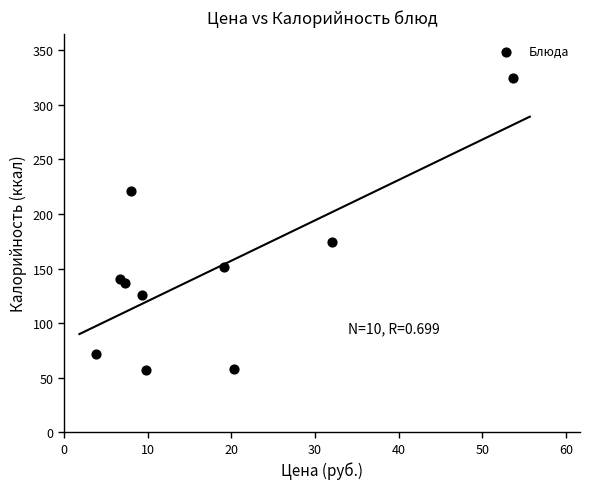

What Y value in the scatter plot is closest to 191?

174